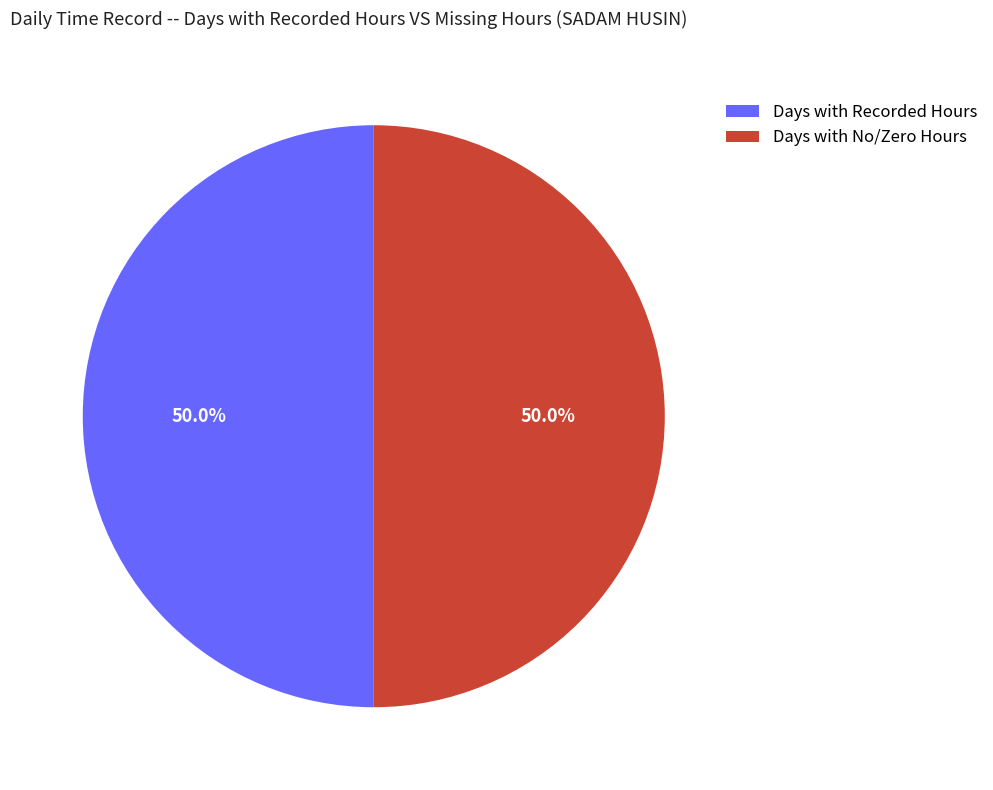

What is the ratio of the value at Days with Recorded Hours to the value at Days with No/Zero Hours?

1.0